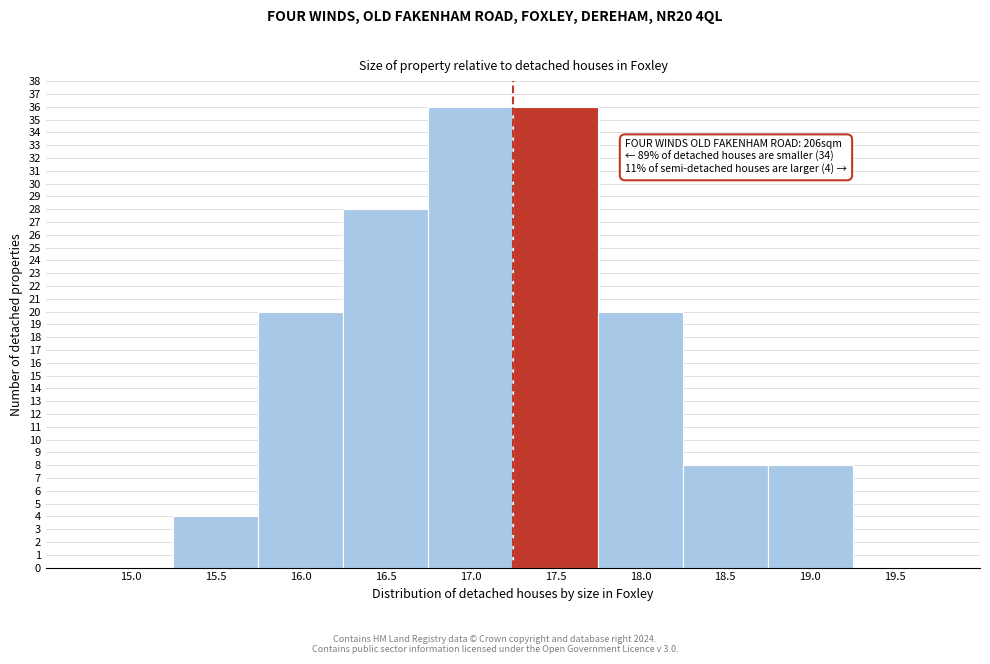

Reading left to right, transcribe all the data shown in this chart.

15.0=0	15.5=4	16.0=20	16.5=28	17.0=36	17.5=36	18.0=20	18.5=8	19.0=8	19.5=0